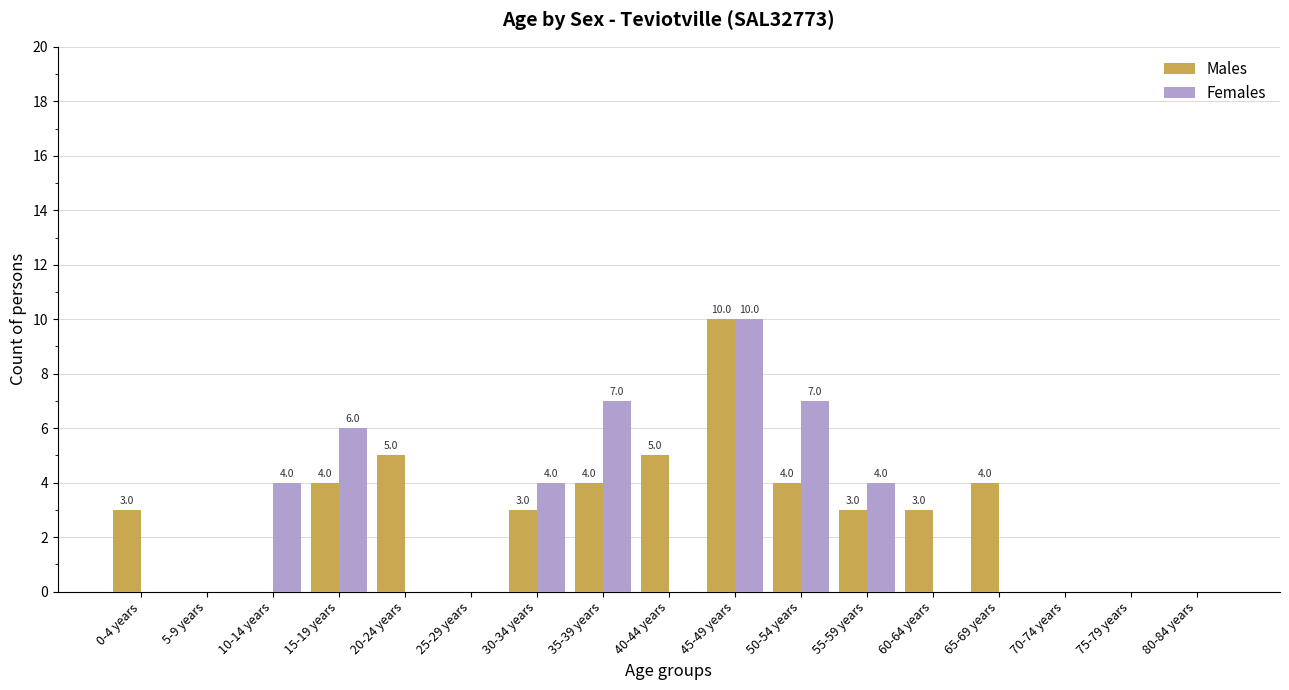

What is the total value across all series at 40-44 years?

5